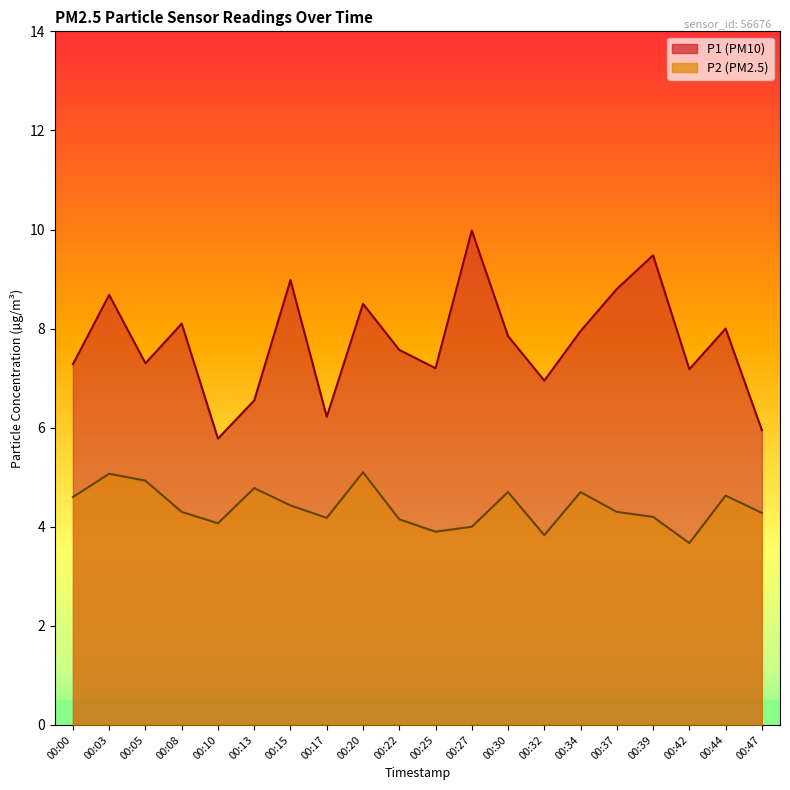

Reading right to left, extract all data points from this chart.

P1: 00:47=6.0	00:44=8.0	00:42=7.2	00:39=9.5	00:37=8.8	00:34=8.0	00:32=7.0	00:30=7.8	00:27=10.0	00:25=7.2	00:22=7.6	00:20=8.5	00:17=6.2	00:15=9.0	00:13=6.5	00:10=5.8	00:08=8.1	00:05=7.3	00:03=8.7	00:00=7.3
P2: 00:47=4.3	00:44=4.6	00:42=3.7	00:39=4.2	00:37=4.3	00:34=4.7	00:32=3.8	00:30=4.7	00:27=4.0	00:25=3.9	00:22=4.2	00:20=5.1	00:17=4.2	00:15=4.4	00:13=4.8	00:10=4.1	00:08=4.3	00:05=4.9	00:03=5.1	00:00=4.6